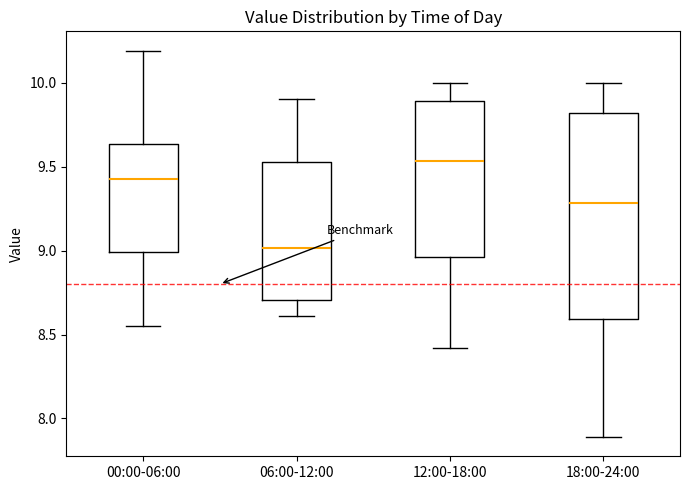

Reading left to right, read every box against the y-axis: the position of its median line, the range the box covers, and the ends of its whiskers. The values are not printed on the chart, so give them approximately, as read against the axis.

00:00-06:00: median 9.45, box 9.00 to 9.65, whiskers 8.55 to 10.20
06:00-12:00: median 9.00, box 8.70 to 9.55, whiskers 8.60 to 9.90
12:00-18:00: median 9.55, box 8.95 to 9.90, whiskers 8.40 to 10.00
18:00-24:00: median 9.30, box 8.60 to 9.80, whiskers 7.90 to 10.00